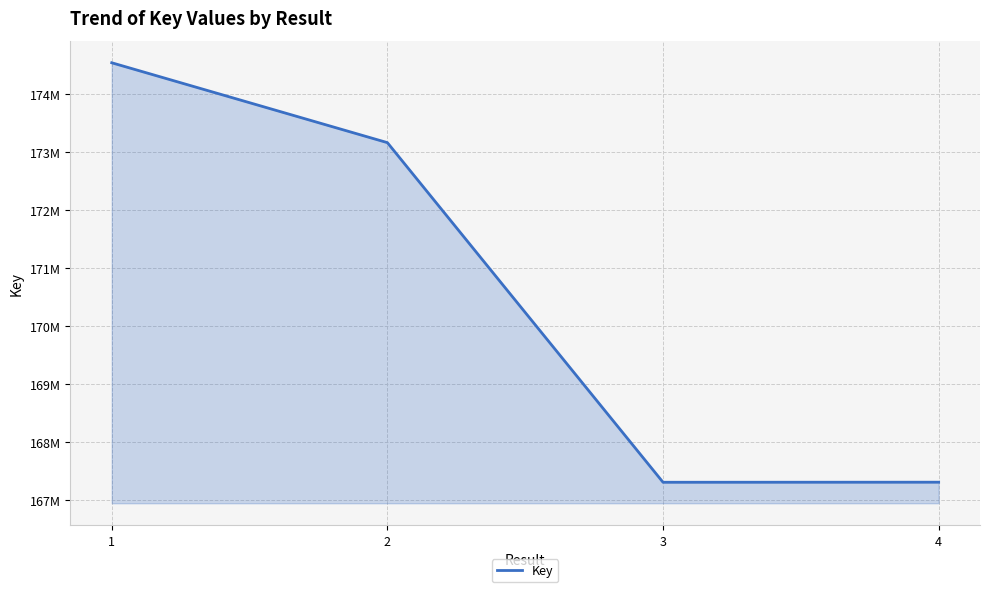

The value at 1 is 108960132. True or false?

False